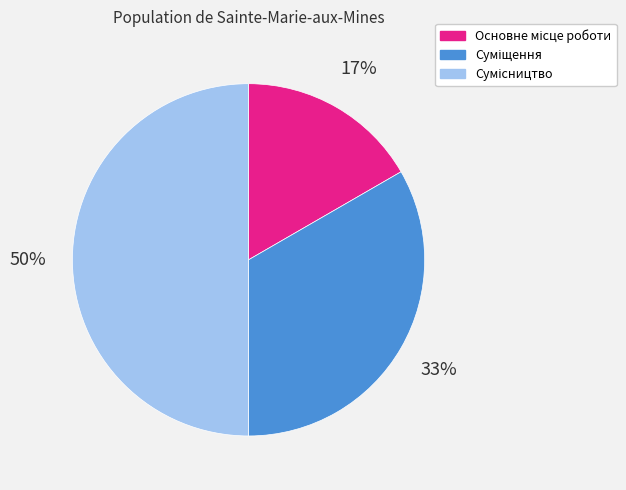

To the nearest percent, what is the average slice percentage?

33%